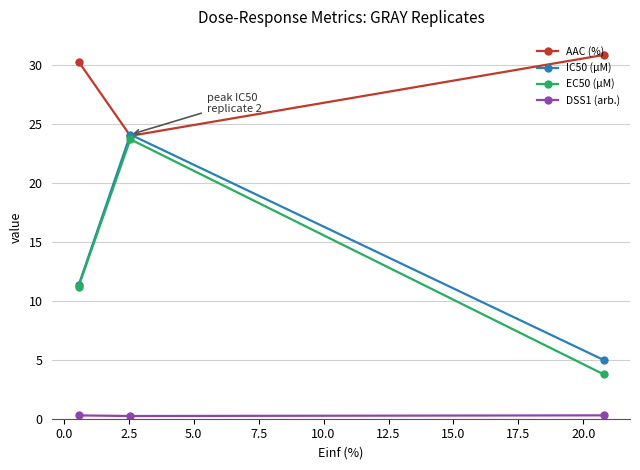

How many DSS1 (arb.) values are between 0 and 1?

3